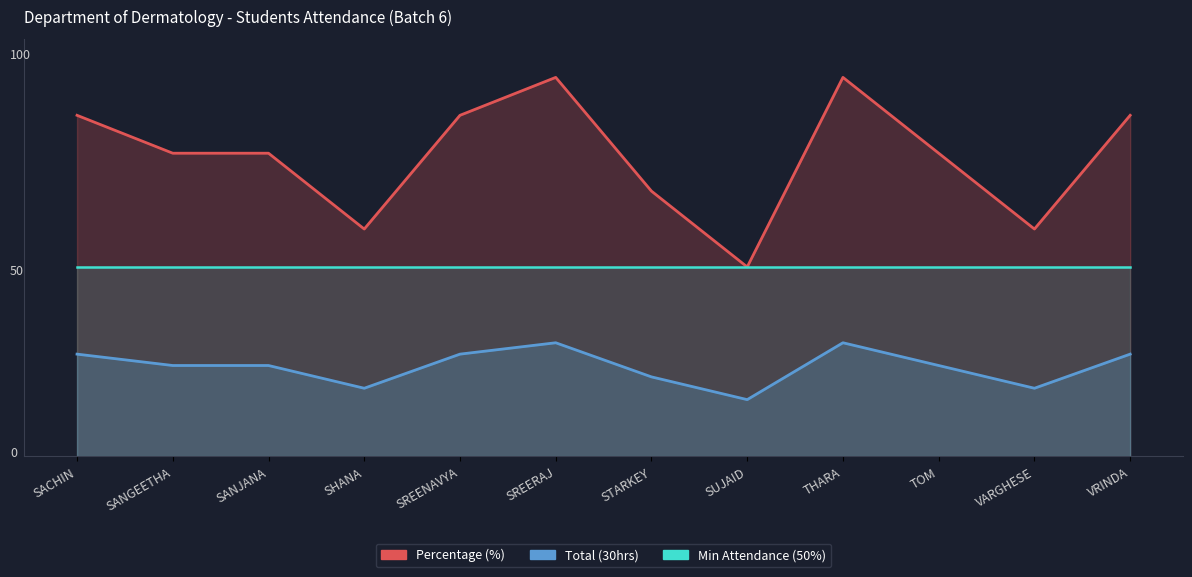

Where is Percentage (%) nearest to the value 75?

SANGEETHA